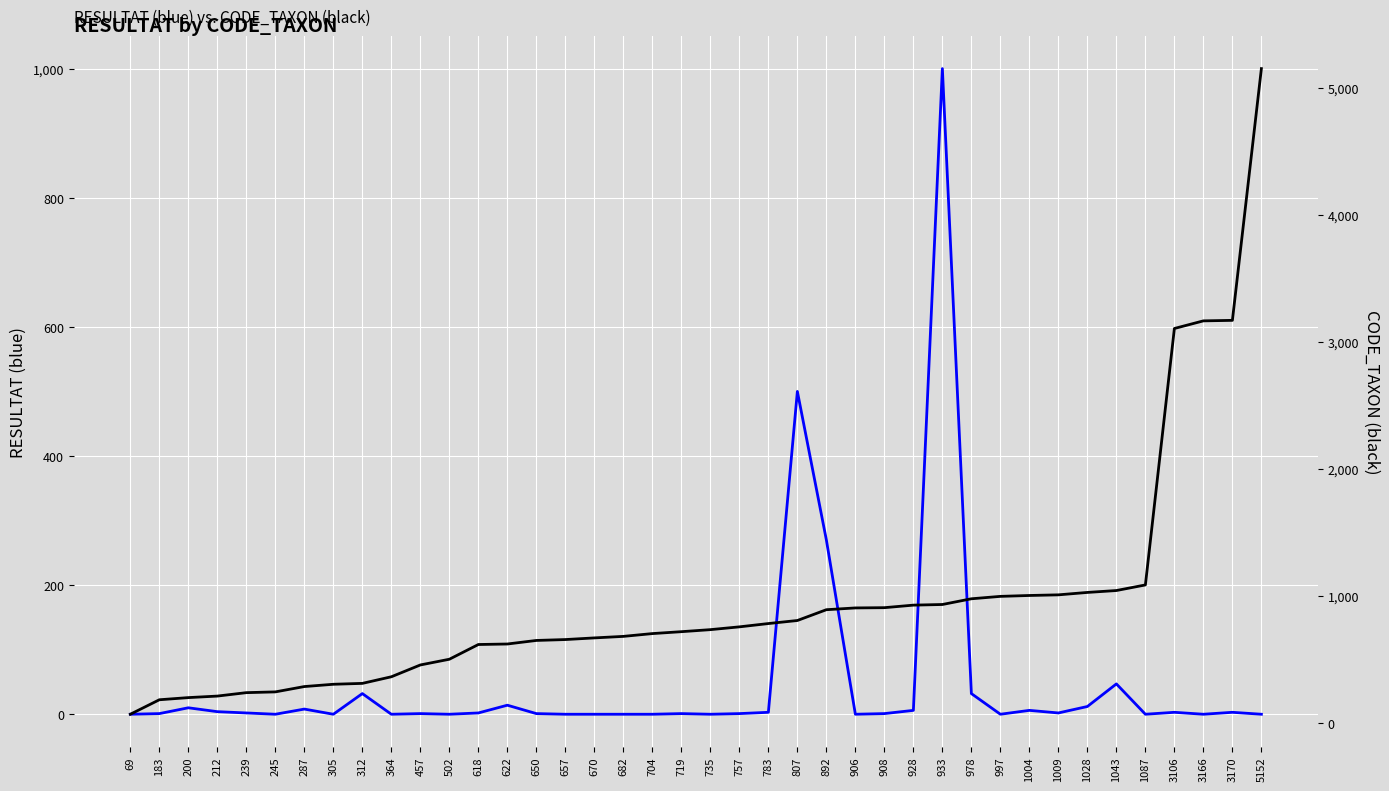

What is the highest value of the CODE_TAXON series?

5152